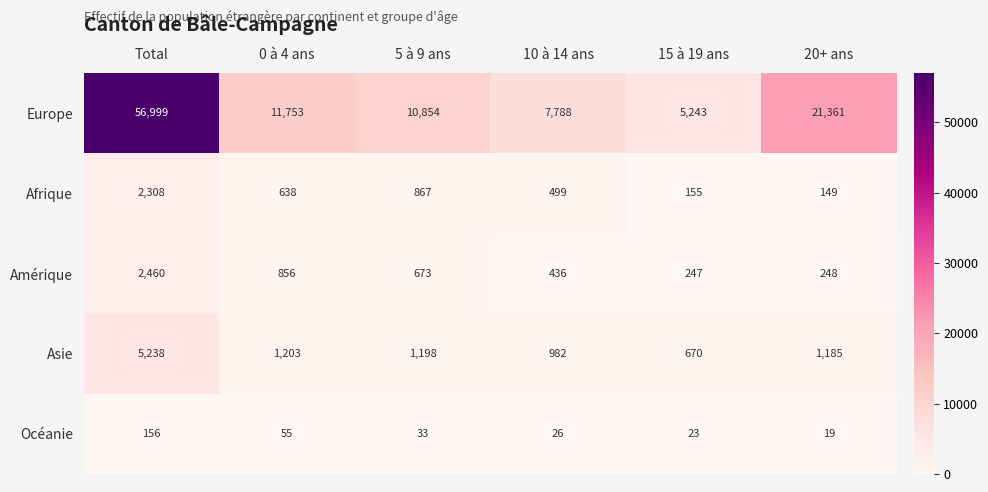

At which label does Asie first exceed 1198?

Total